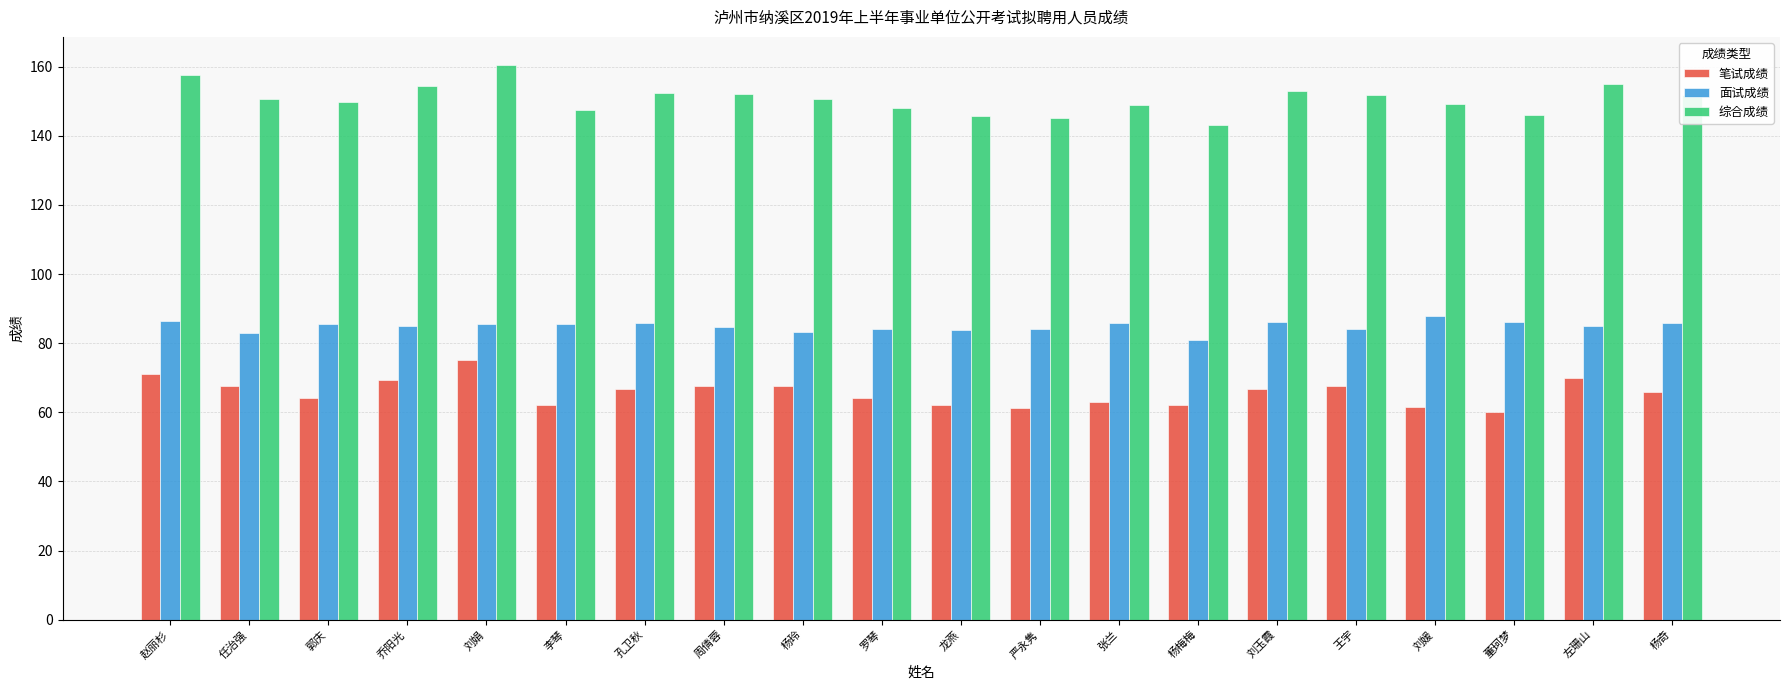

List the series in order of their peak value, highest first.

综合成绩, 面试成绩, 笔试成绩